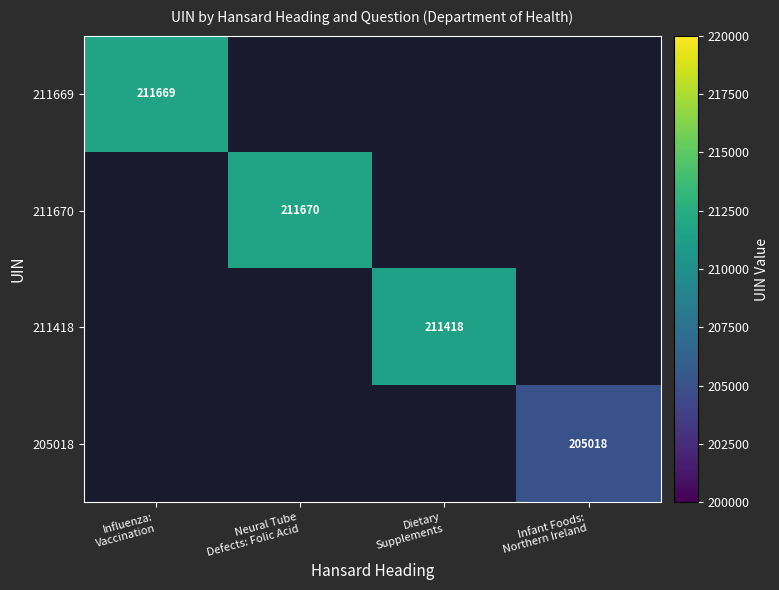

Which label corresponds to the smallest value in the chart?

Infant Foods:
Northern Ireland